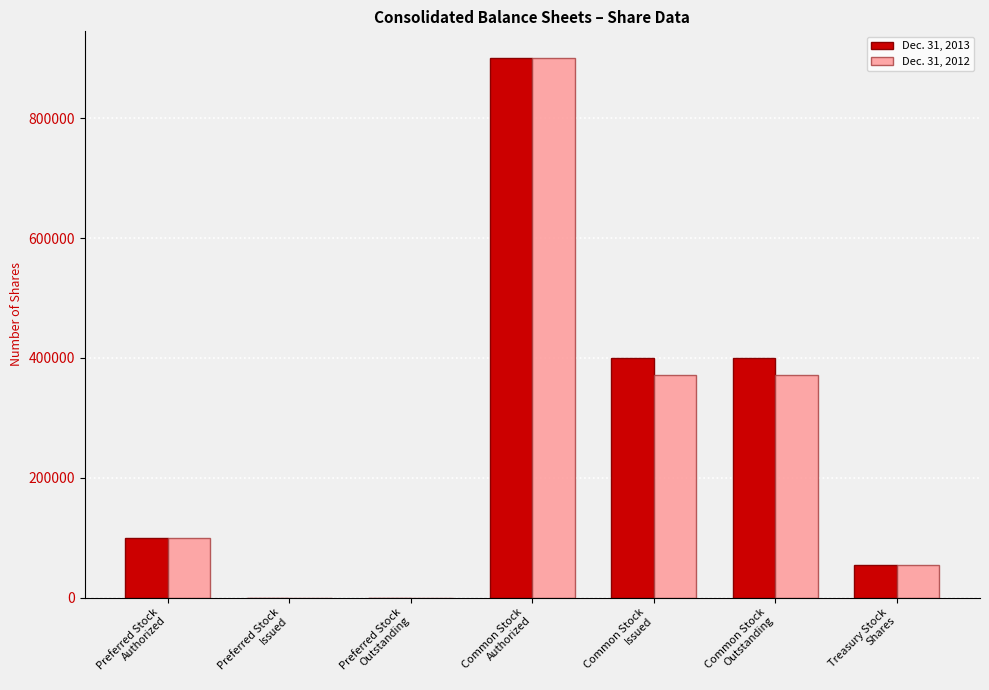

Are the bars horizontal?

No